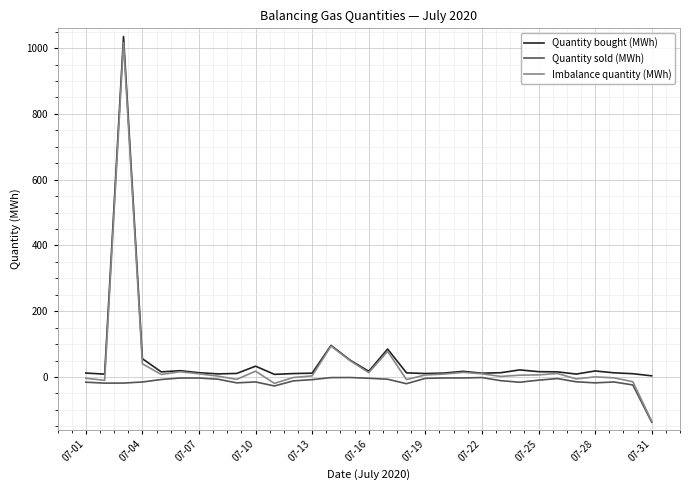

What is the maximum value for Imbalance quantity (MWh)?

1016.5